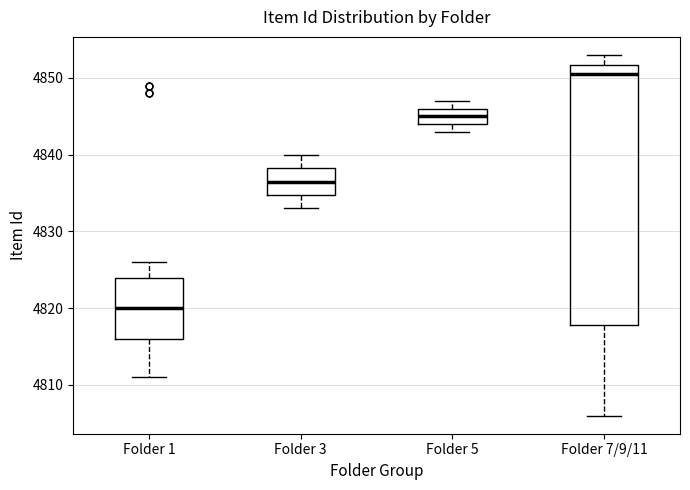

Reading left to right, read every box against the y-axis: the position of its median line, the range the box covers, and the ends of its whiskers. The values are not printed on the chart, so give them approximately, as read against the axis.

Folder 1: median 4820, box 4816 to 4824, whiskers 4811 to 4826
Folder 3: median 4837, box 4835 to 4838, whiskers 4833 to 4840
Folder 5: median 4845, box 4844 to 4846, whiskers 4843 to 4847
Folder 7/9/11: median 4851, box 4818 to 4852, whiskers 4806 to 4853